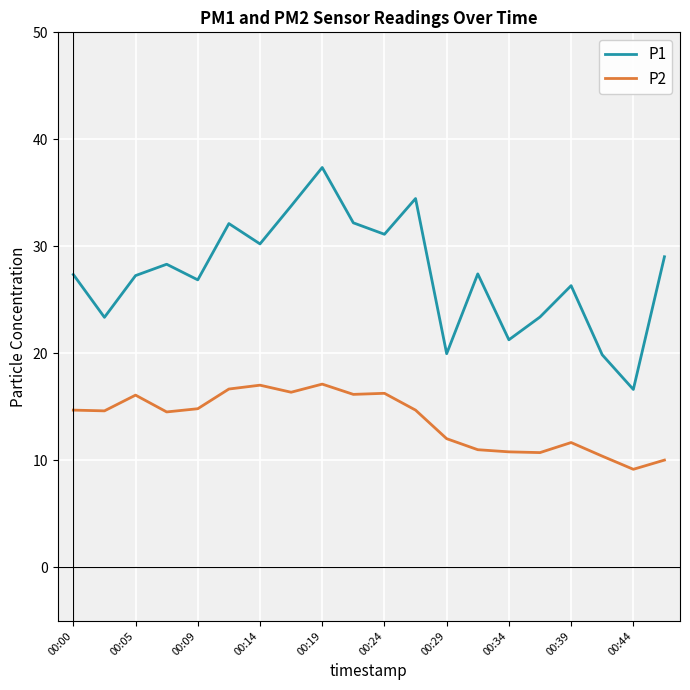

Rank the series by their average value, from lowest to highest.

P2, P1